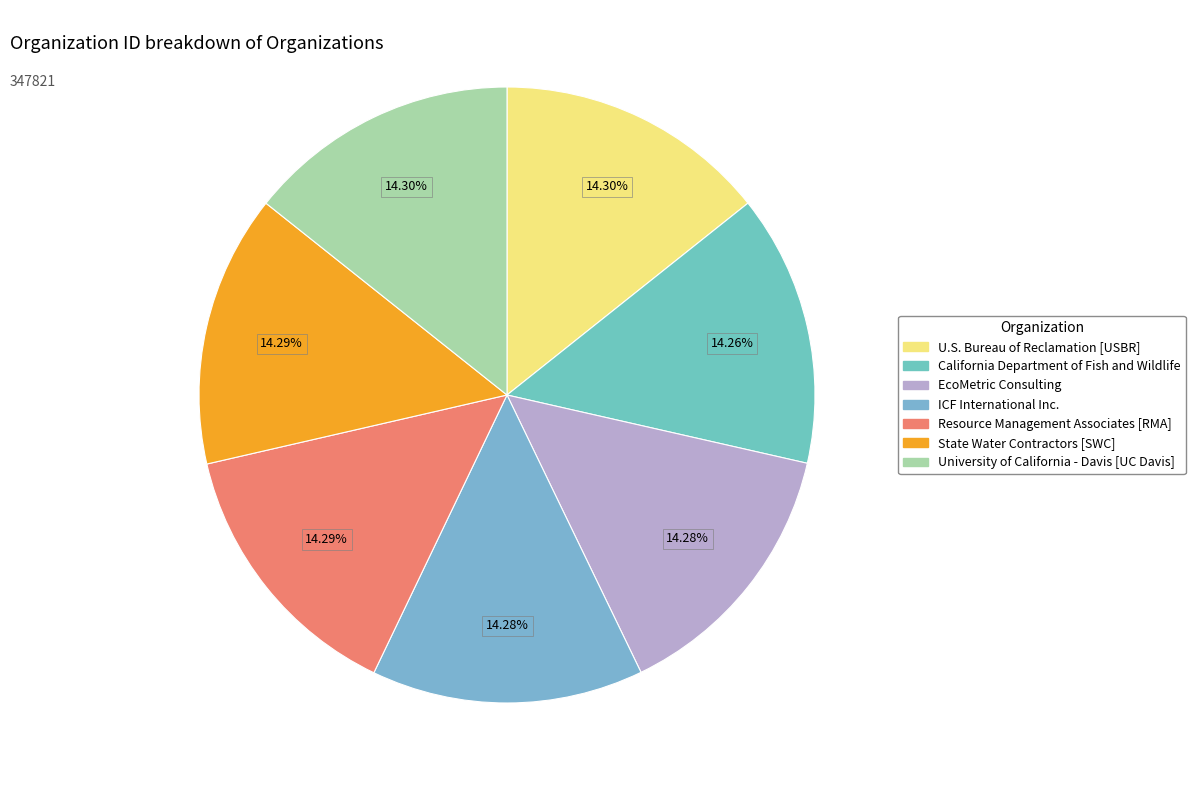

To the nearest percent, what percentage of the pie is University of California - Davis [UC Davis]?

14%